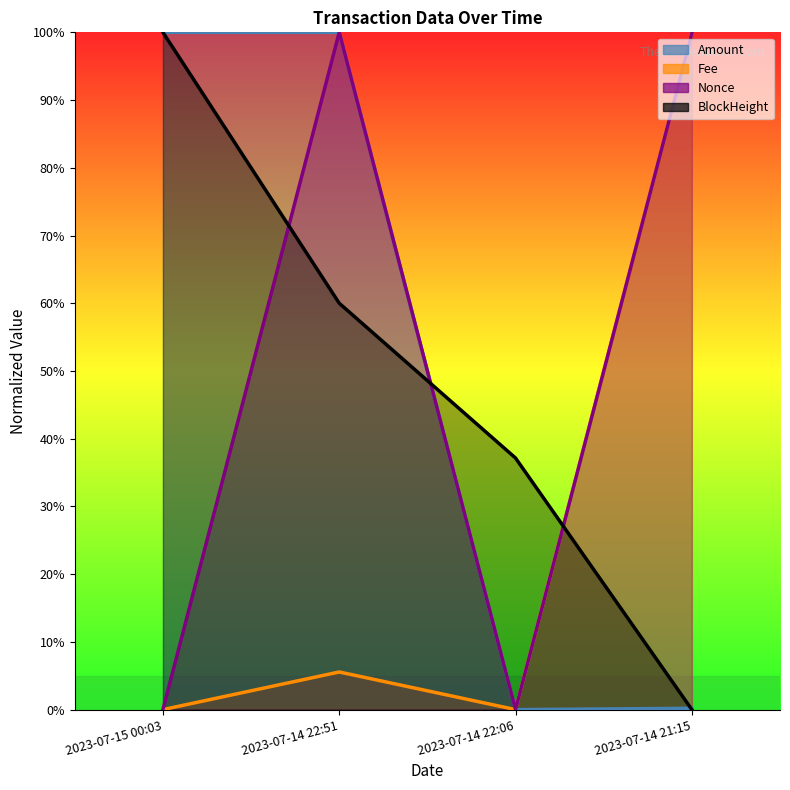

What is the difference between the maximum and minimum values in the Nonce series?

100.0